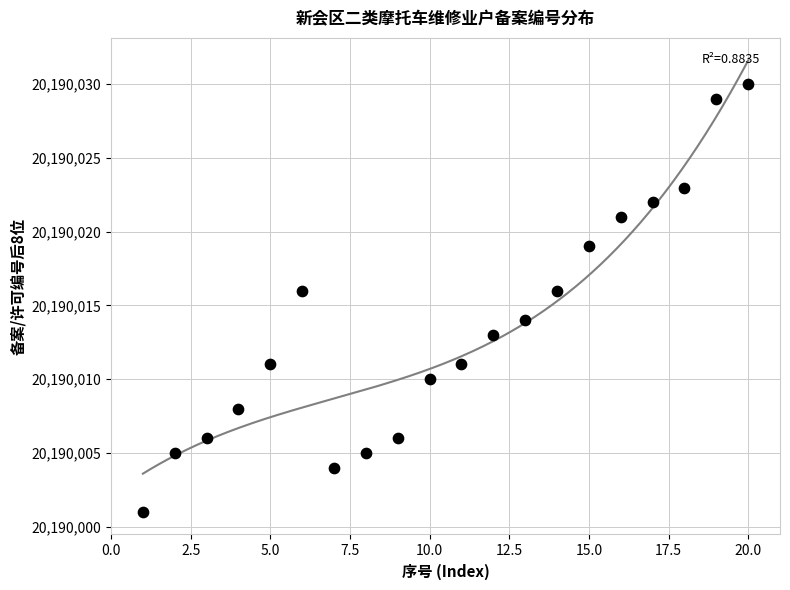

What is the range of X values (max minus min)?

19